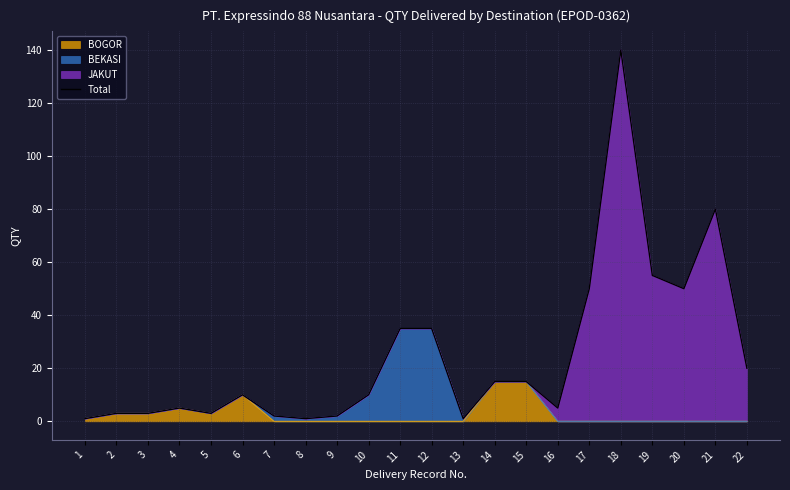

Which has a higher value, 14 or 20?

20